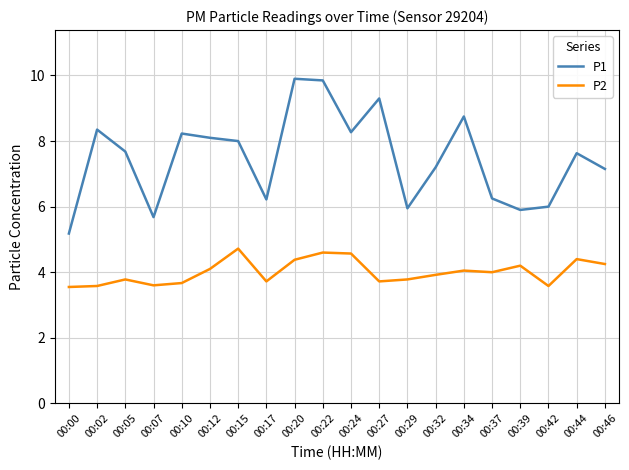

List the series in order of their peak value, lowest first.

P2, P1